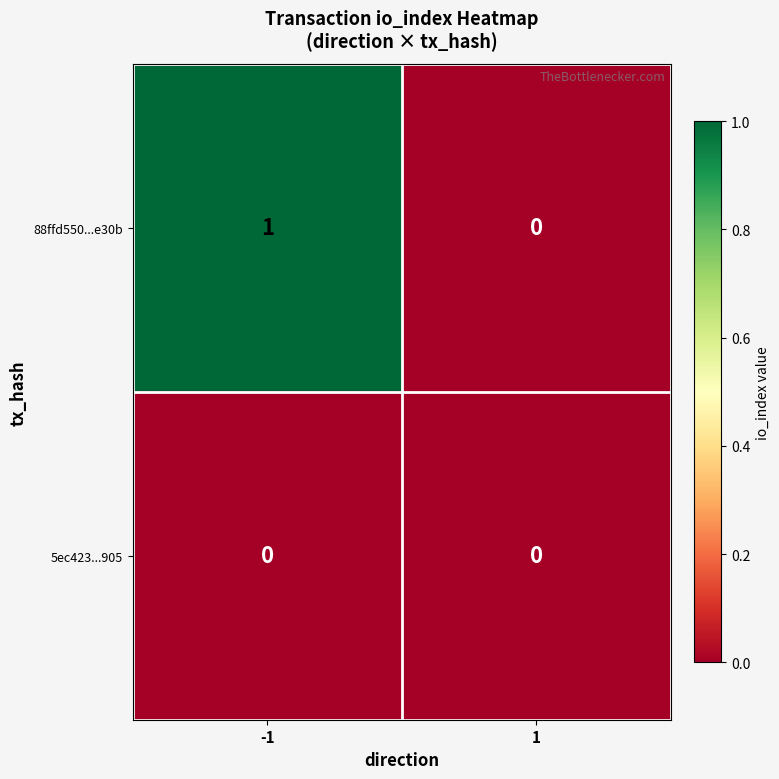

List the series in order of their peak value, lowest first.

5ec423...905, 88ffd550...e30b